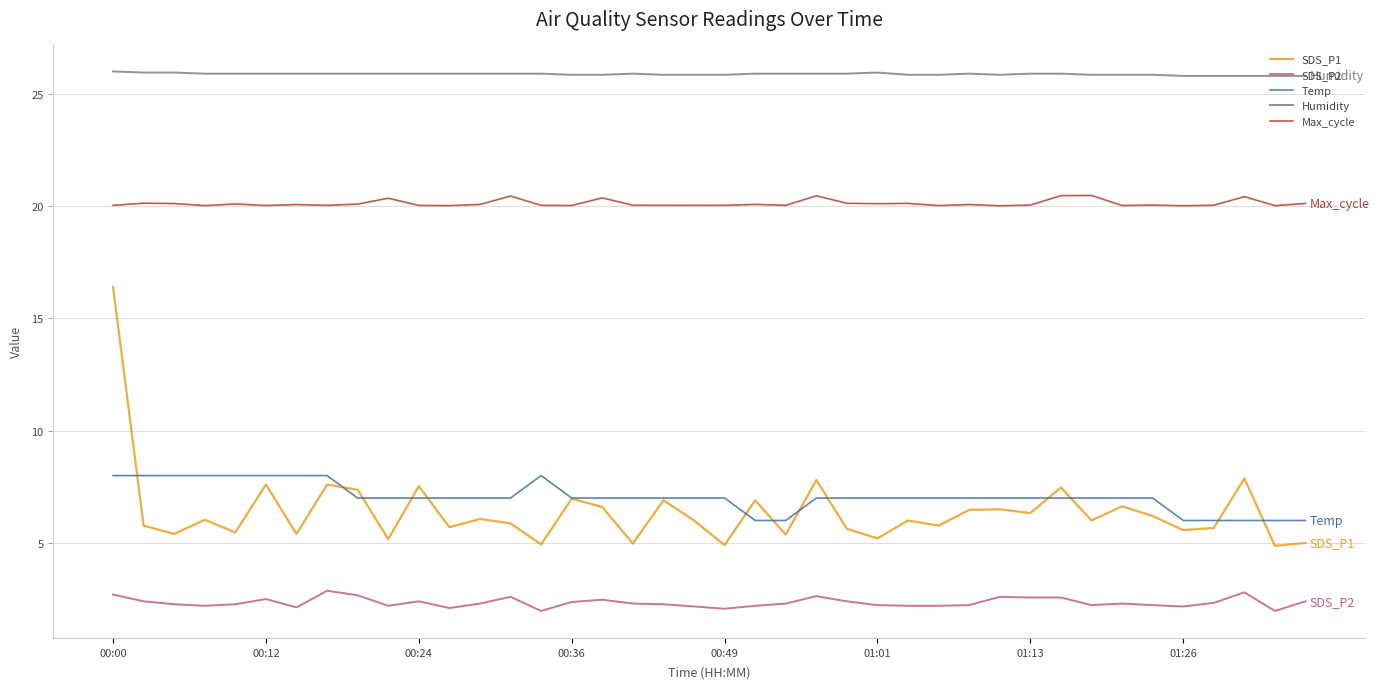

Which series has the widest spread of values?

SDS_P1